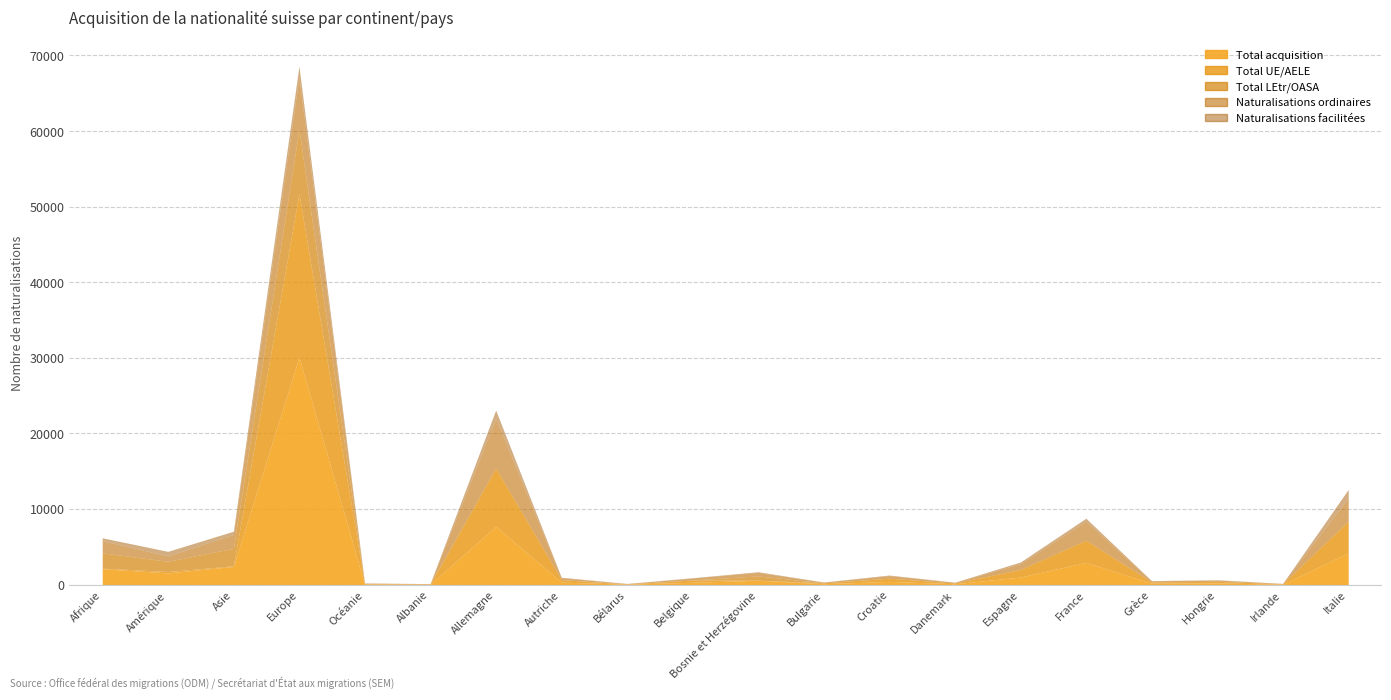

How many lines are shown in the chart?

5